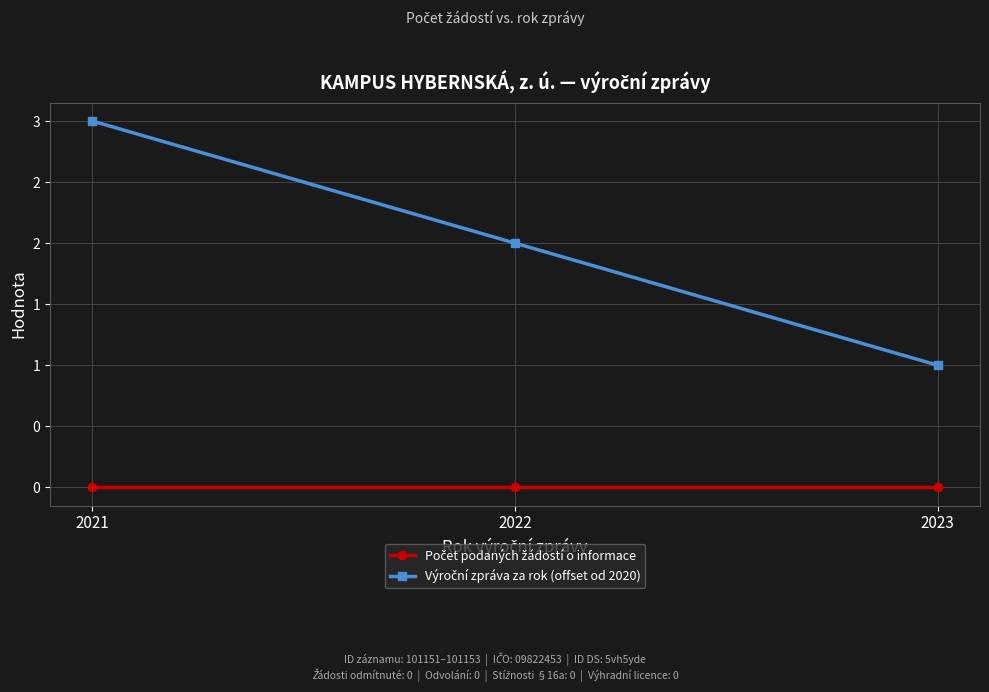

What is the sum of all Výroční zpráva za rok (offset od 2020) values?

6